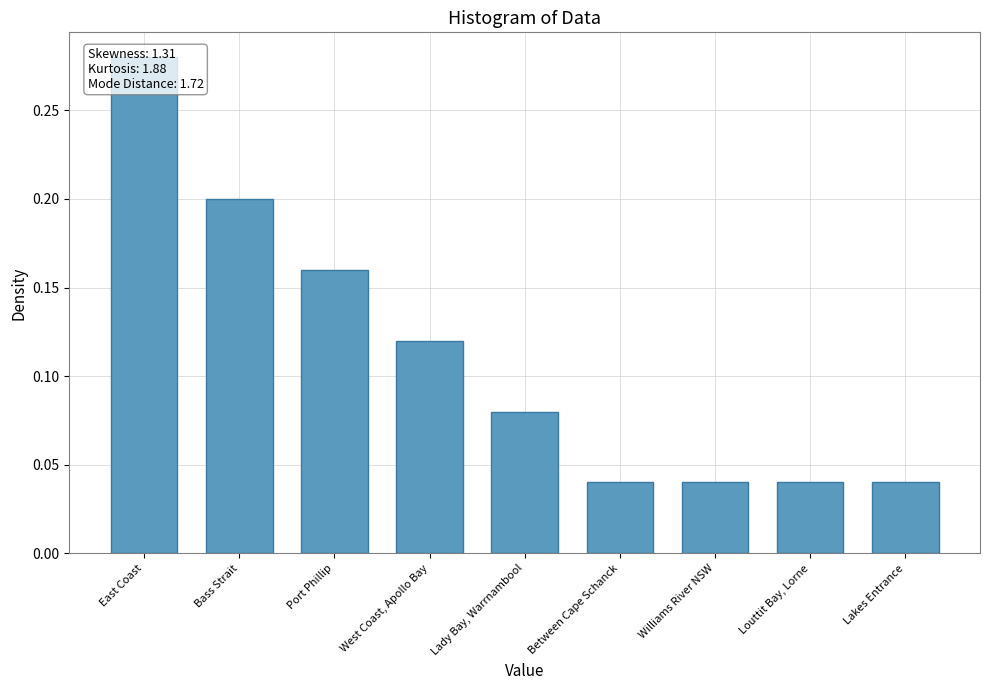

What is the maximum value shown in the chart?

0.3